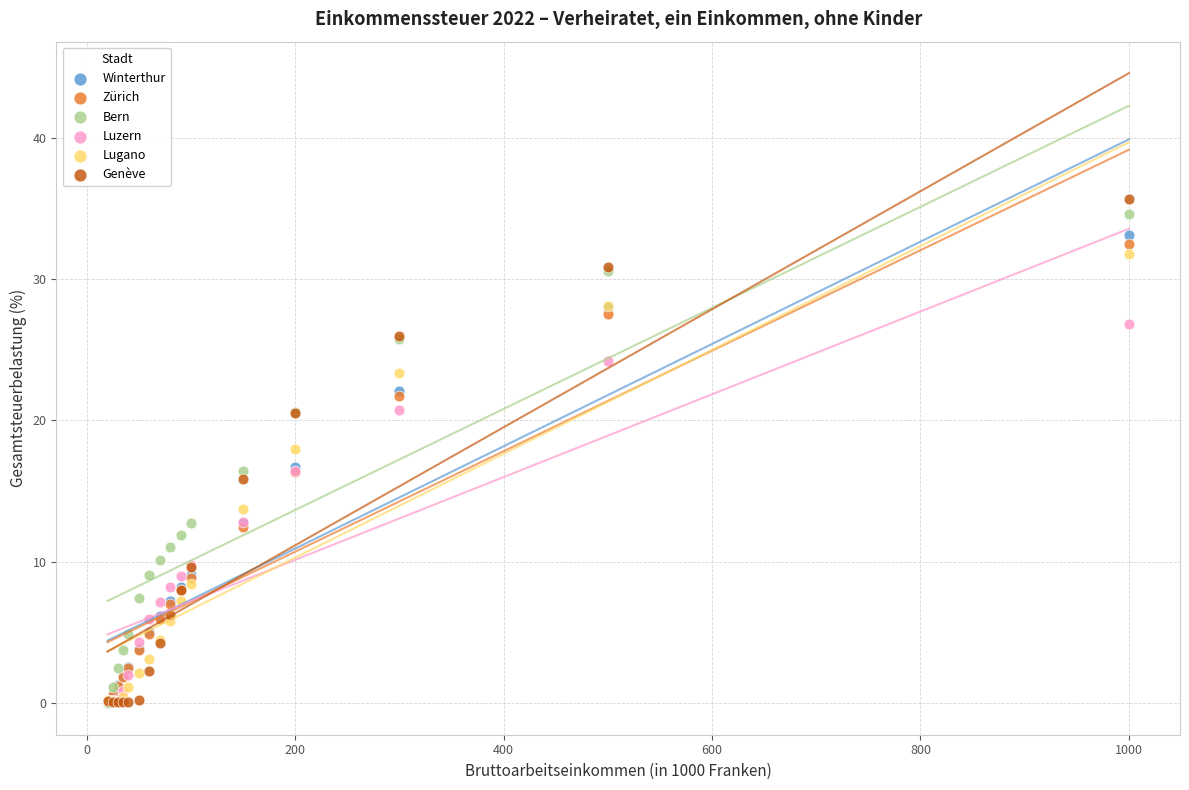

What are all the series names shown in the legend?

Winterthur, Zürich, Bern, Luzern, Lugano, Genève